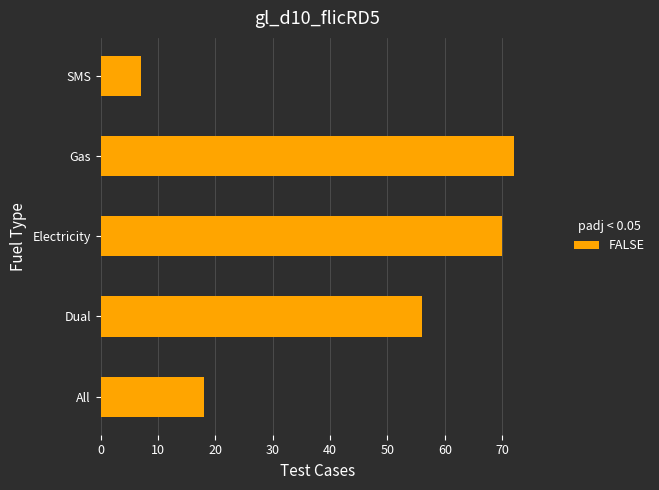

At which label is the value closest to 39?

Dual